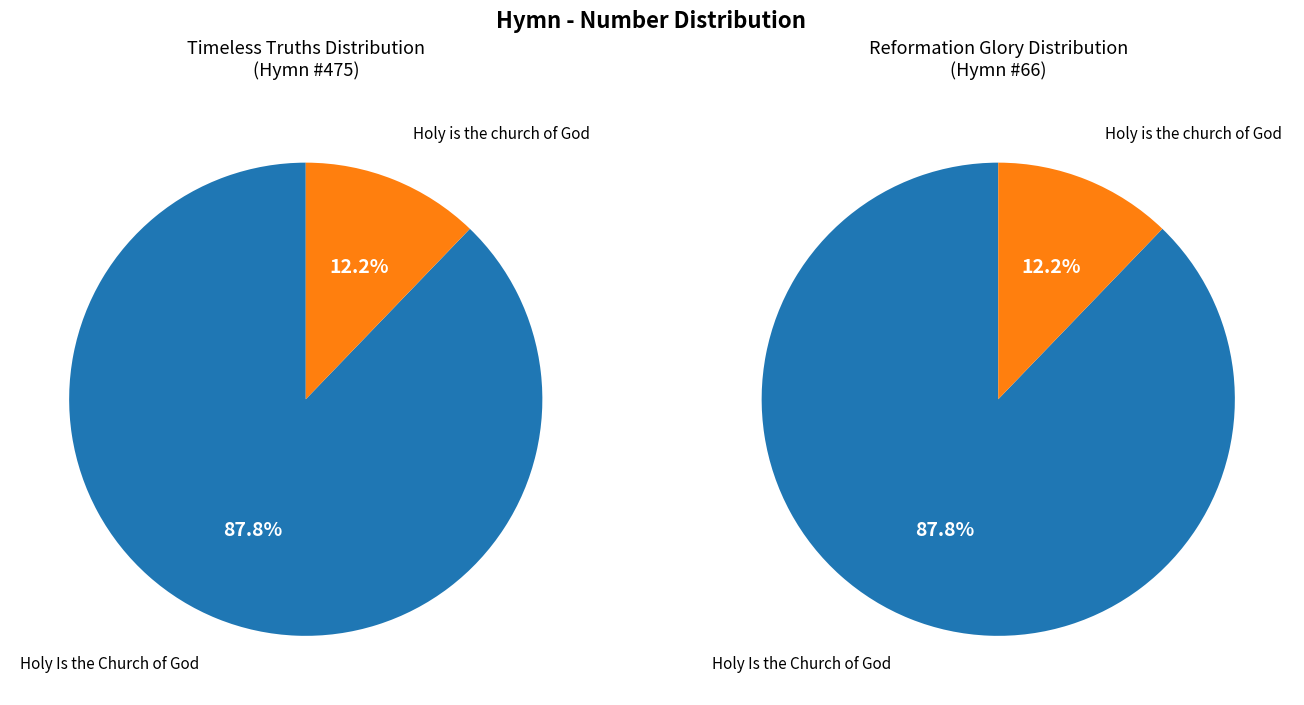

Count the number of slices in the pie.

2